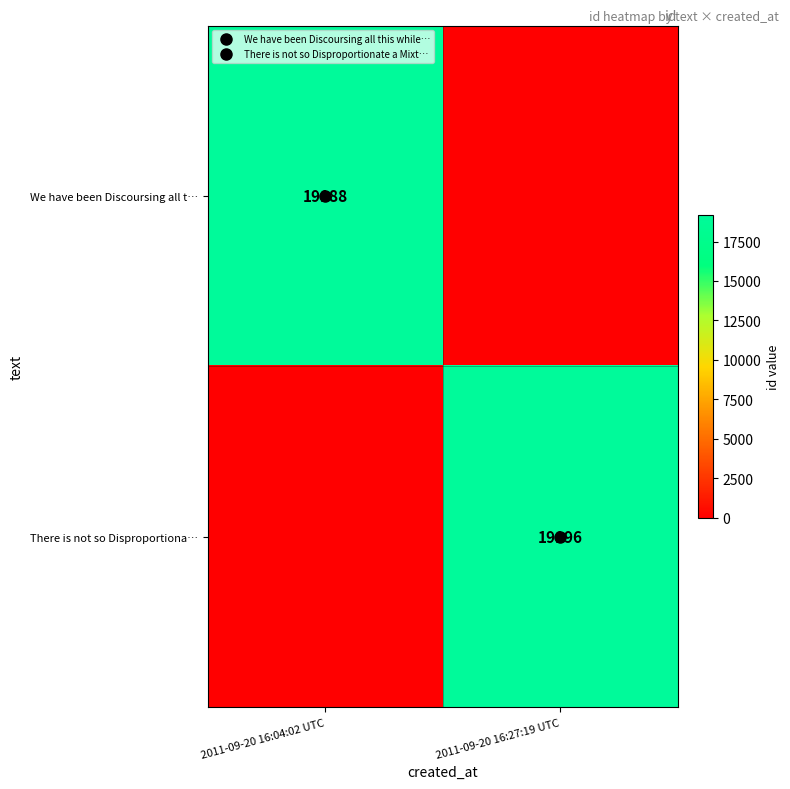

Rank the categories by We have been Discoursing all t… value from highest to lowest.

2011-09-20 16:04:02 UTC, 2011-09-20 16:27:19 UTC